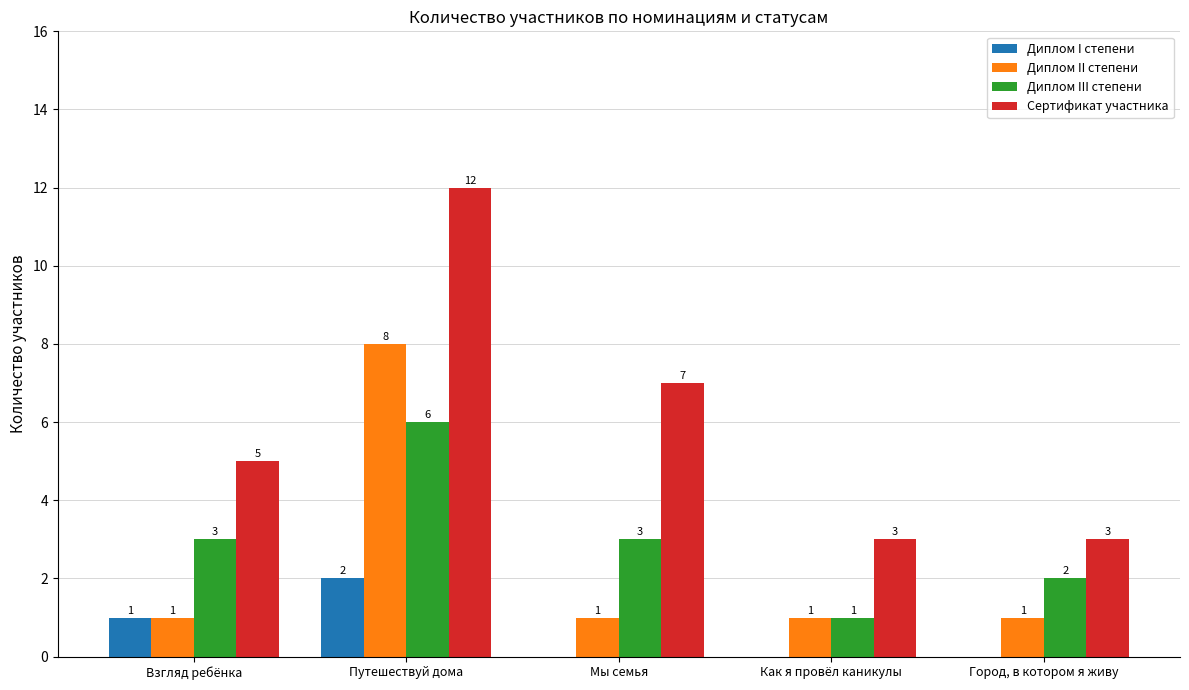

True or false: Диплом I степени has a value of 2 at Путешествуй дома.

True